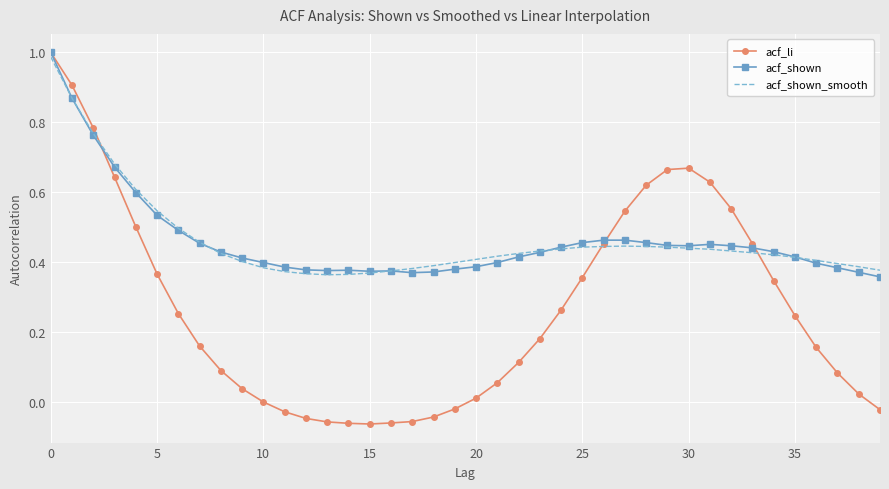

Which series has the widest spread of values?

acf_li